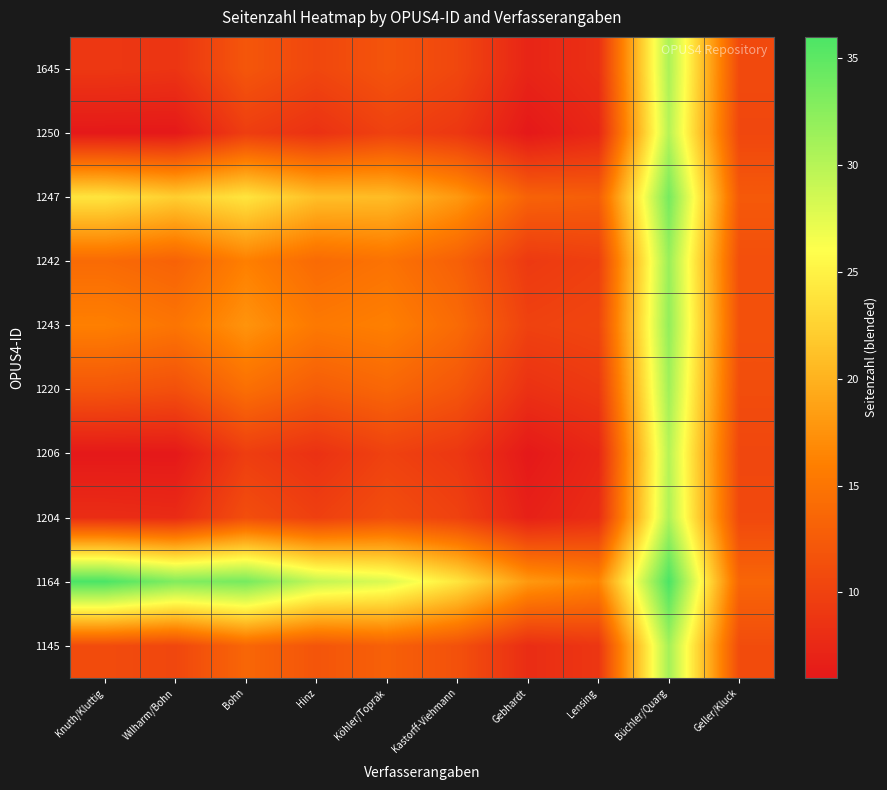

Reading left to right, extract all data points from this chart.

1645: Knuth/Kluttig=9.0	Wilharm/Bohn=8.7	Bohn=12.0	Hinz=10.5	Köhler/Toprak=11.8	Kastorff-Viehmann=10.5	Gebhardt=7.2	Lensing=8.3	Büchler/Quarg=30.6	Geller/Kluck=10.8
1250: Knuth/Kluttig=6.0	Wilharm/Bohn=6.0	Bohn=9.6	Hinz=8.4	Köhler/Toprak=10.0	Kastorff-Viehmann=9.0	Gebhardt=6.0	Lensing=7.4	Büchler/Quarg=30.0	Geller/Kluck=10.5
1247: Knuth/Kluttig=24.0	Wilharm/Bohn=22.2	Bohn=24.0	Hinz=21.0	Köhler/Toprak=20.8	Kastorff-Viehmann=18.0	Gebhardt=13.2	Lensing=12.8	Büchler/Quarg=33.6	Geller/Kluck=12.3
1242: Knuth/Kluttig=14.0	Wilharm/Bohn=13.2	Bohn=16.0	Hinz=14.0	Köhler/Toprak=14.8	Kastorff-Viehmann=13.0	Gebhardt=9.2	Lensing=9.8	Büchler/Quarg=31.6	Geller/Kluck=11.3
1243: Knuth/Kluttig=16.0	Wilharm/Bohn=15.0	Bohn=17.6	Hinz=15.4	Köhler/Toprak=16.0	Kastorff-Viehmann=14.0	Gebhardt=10.0	Lensing=10.4	Büchler/Quarg=32.0	Geller/Kluck=11.5
1220: Knuth/Kluttig=12.0	Wilharm/Bohn=11.4	Bohn=14.4	Hinz=12.6	Köhler/Toprak=13.6	Kastorff-Viehmann=12.0	Gebhardt=8.4	Lensing=9.2	Büchler/Quarg=31.2	Geller/Kluck=11.1
1206: Knuth/Kluttig=6.0	Wilharm/Bohn=6.0	Bohn=9.6	Hinz=8.4	Köhler/Toprak=10.0	Kastorff-Viehmann=9.0	Gebhardt=6.0	Lensing=7.4	Büchler/Quarg=30.0	Geller/Kluck=10.5
1204: Knuth/Kluttig=8.0	Wilharm/Bohn=7.8	Bohn=11.2	Hinz=9.8	Köhler/Toprak=11.2	Kastorff-Viehmann=10.0	Gebhardt=6.8	Lensing=8.0	Büchler/Quarg=30.4	Geller/Kluck=10.7
1164: Knuth/Kluttig=36.0	Wilharm/Bohn=33.0	Bohn=33.6	Hinz=29.4	Köhler/Toprak=28.0	Kastorff-Viehmann=24.0	Gebhardt=18.0	Lensing=16.4	Büchler/Quarg=36.0	Geller/Kluck=13.5
1145: Knuth/Kluttig=11.0	Wilharm/Bohn=10.5	Bohn=13.6	Hinz=11.9	Köhler/Toprak=13.0	Kastorff-Viehmann=11.5	Gebhardt=8.0	Lensing=8.9	Büchler/Quarg=31.0	Geller/Kluck=11.0